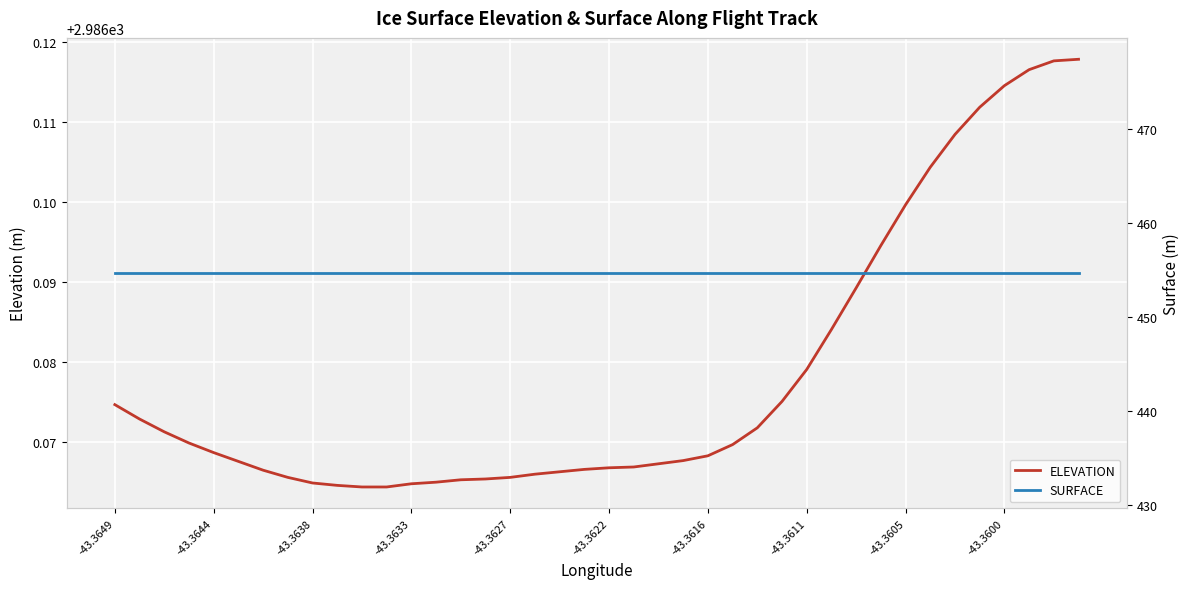

Which label corresponds to the smallest value in the chart?

-43.3649